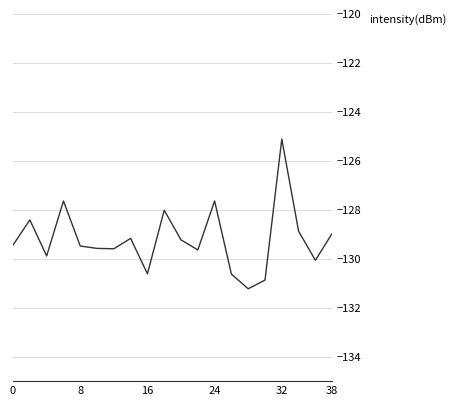

What is the greatest value displayed?

-125.1